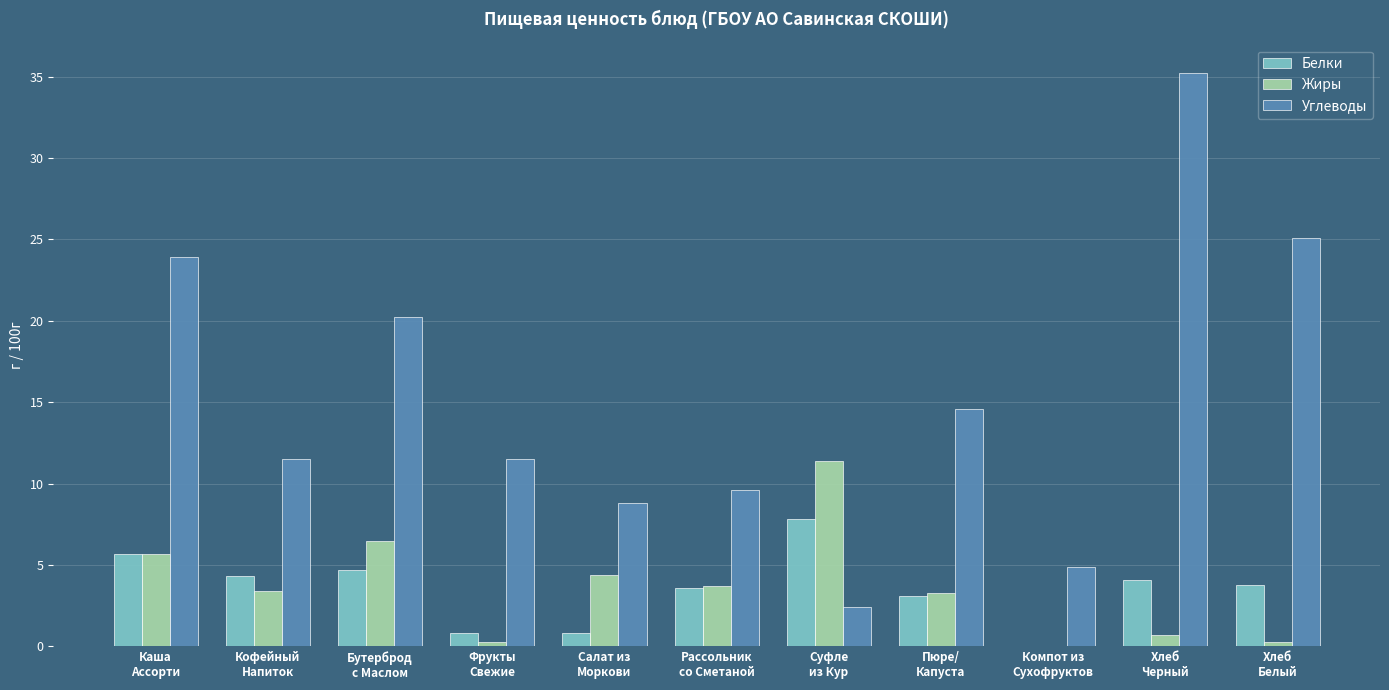

What is the maximum value shown in the chart?

35.2